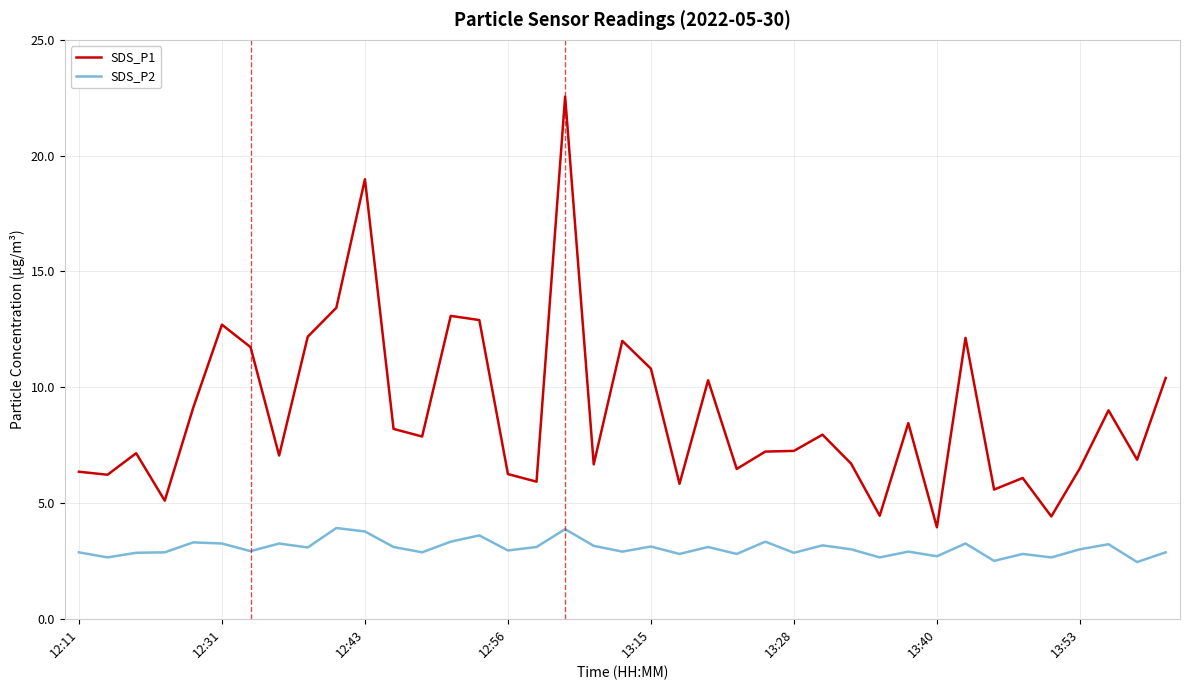

What is the difference between the maximum and minimum values in the SDS_P1 series?

18.6